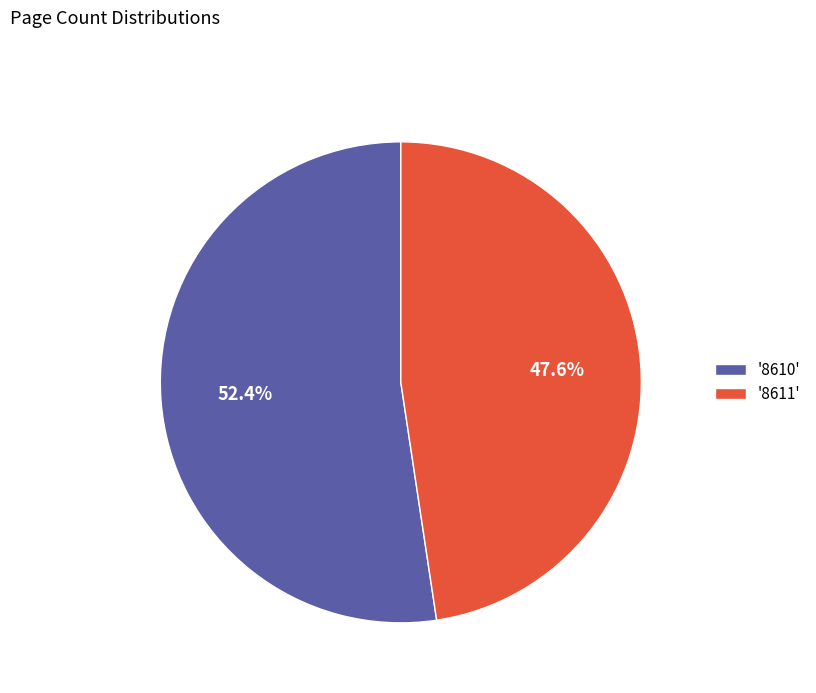

Which slice represents more than half of the pie?

'8610'